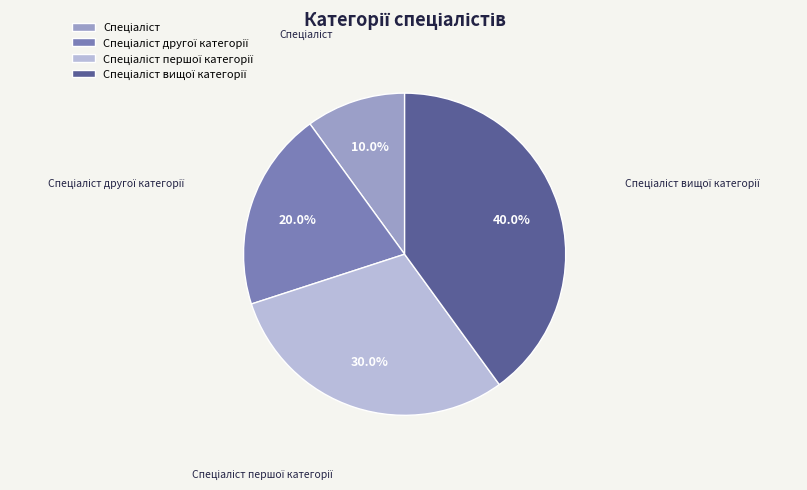

Is there any slice that represents more than half of the pie?

No